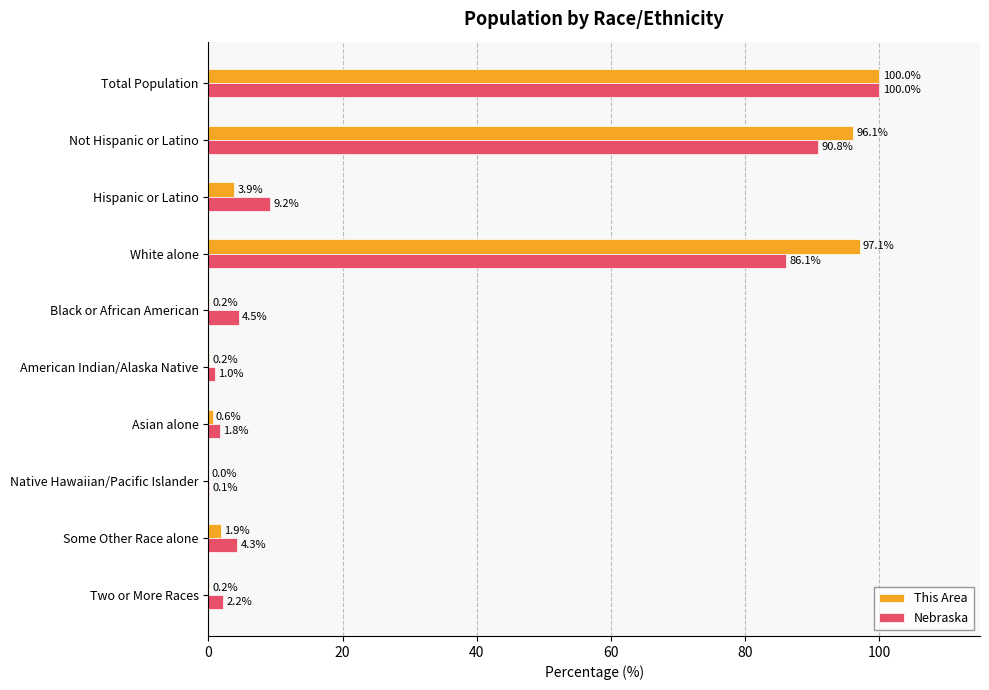

What is the sum of the This Area values at Hispanic or Latino and Not Hispanic or Latino?

100.0